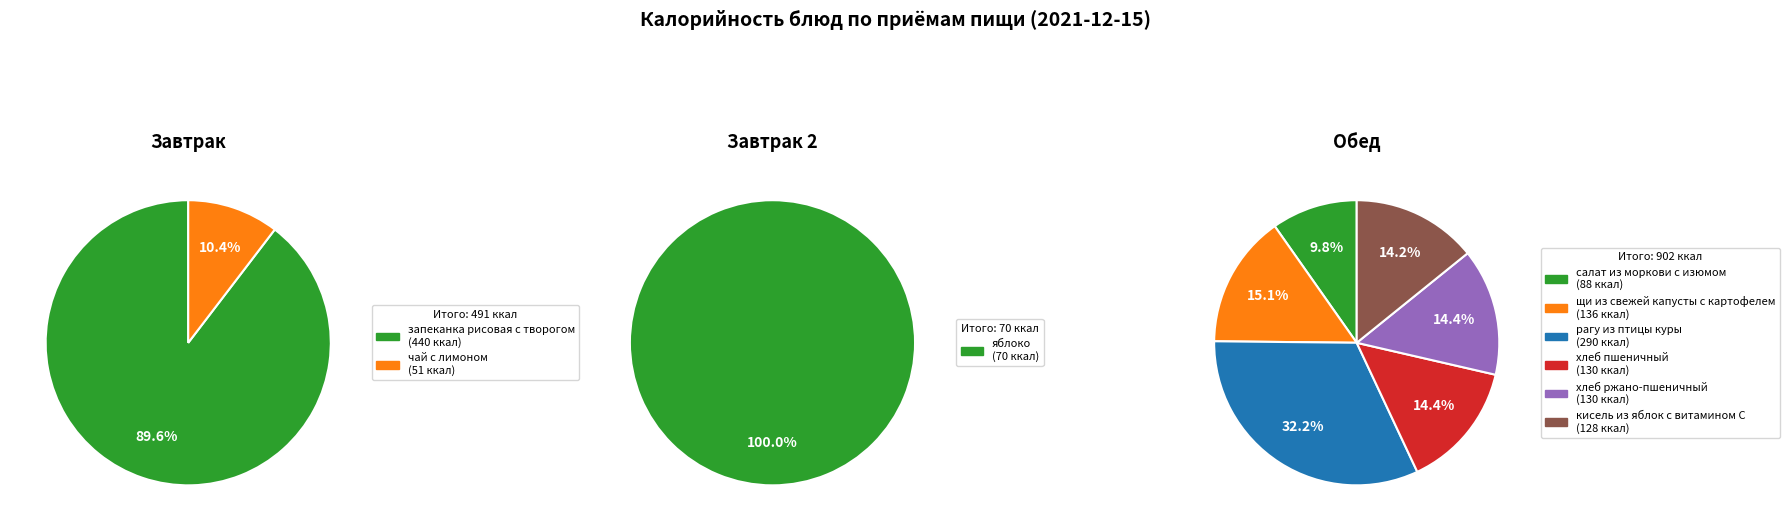

Which slice is the smallest?

чай с лимоном